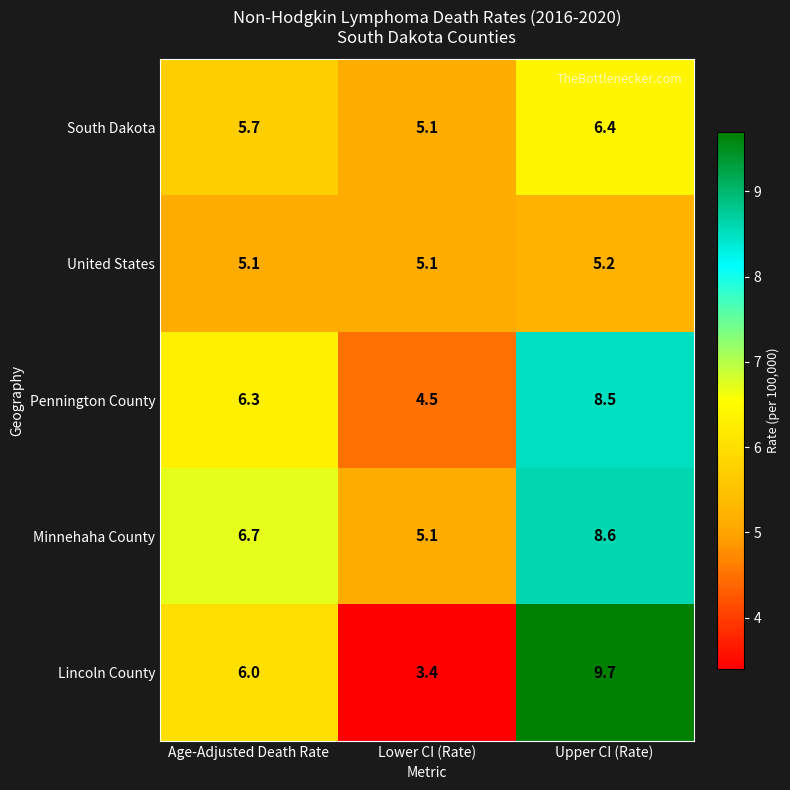

True or false: United States has a value of 8.0 at Lower CI (Rate).

False